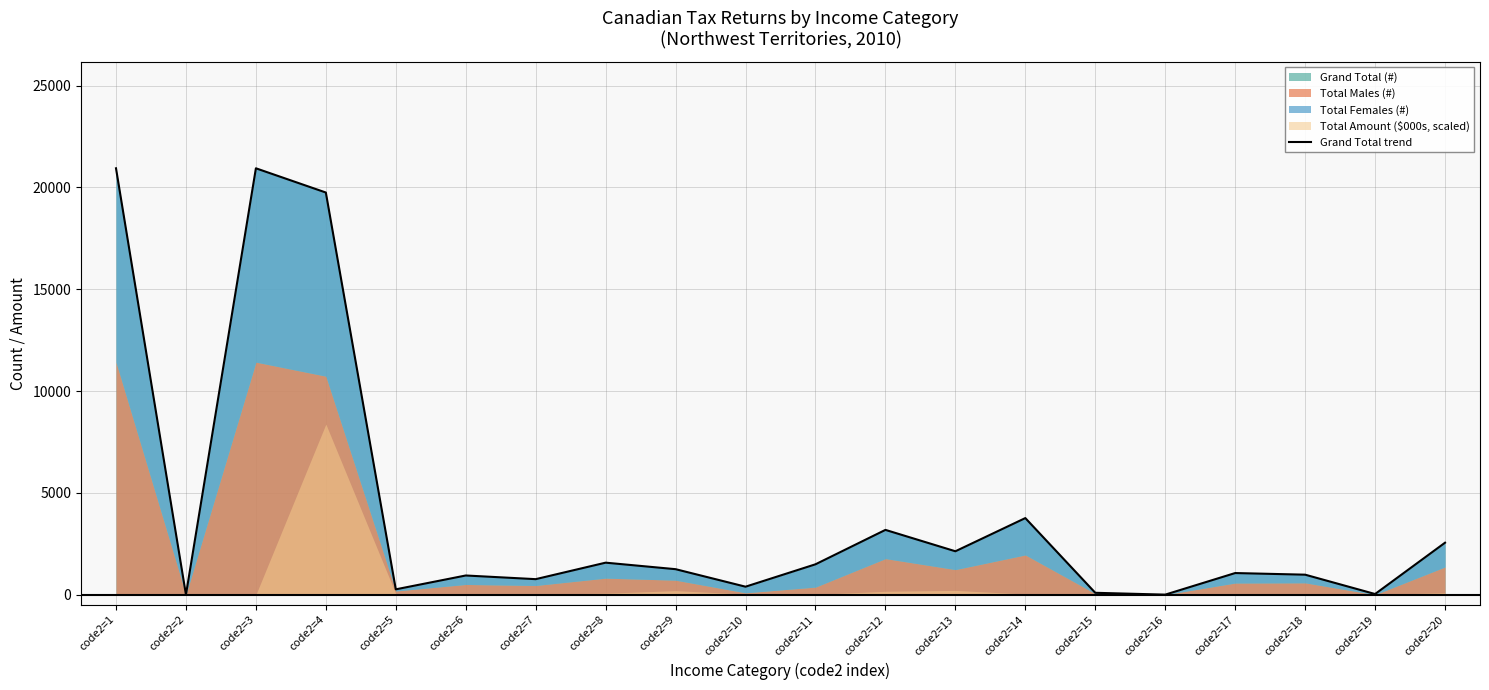

Does the chart display data point markers on the line(s)?

No